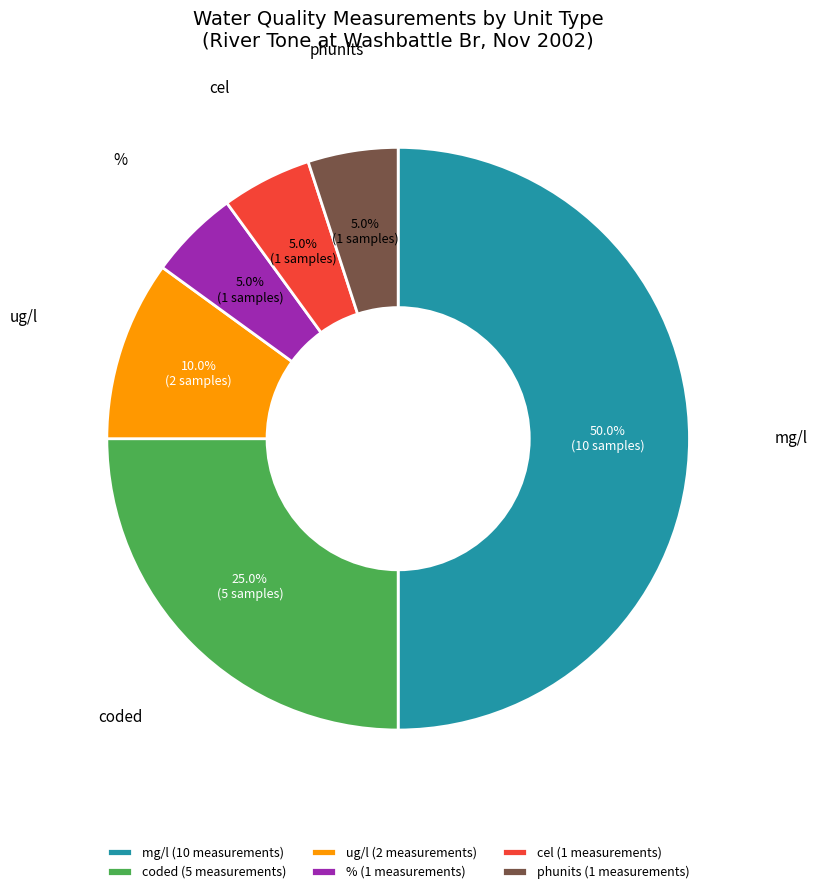

What percentage do cel and coded together represent?

30.0%